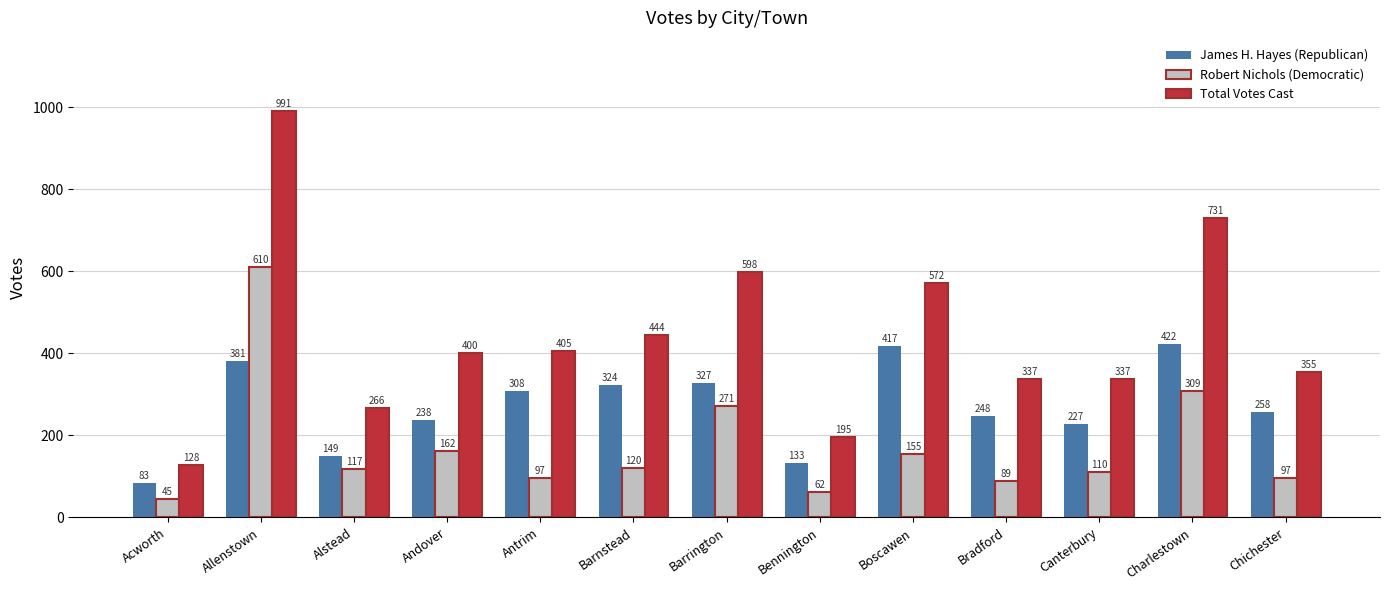

What is the sum of the Total Votes Cast values at Allenstown and Boscawen?

1563